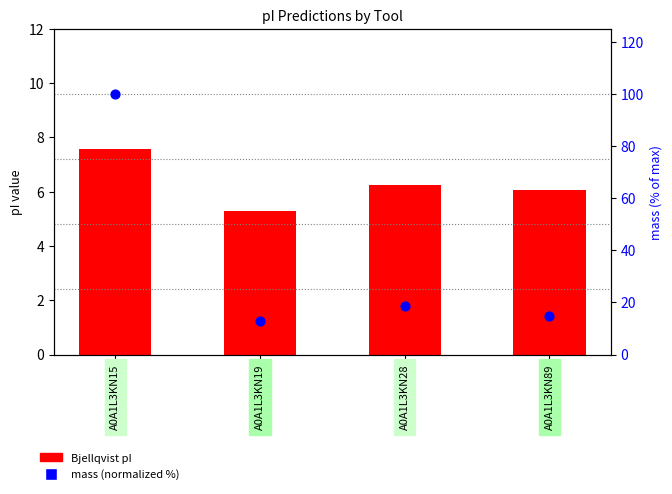

Is the value of Bjellqvist at A0A1L3KN15 greater than the value of mass (normalized %) at A0A1L3KN15?

No